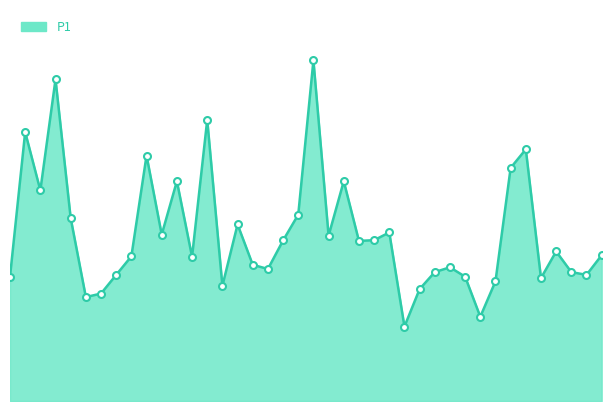

What is the average value?

11.9